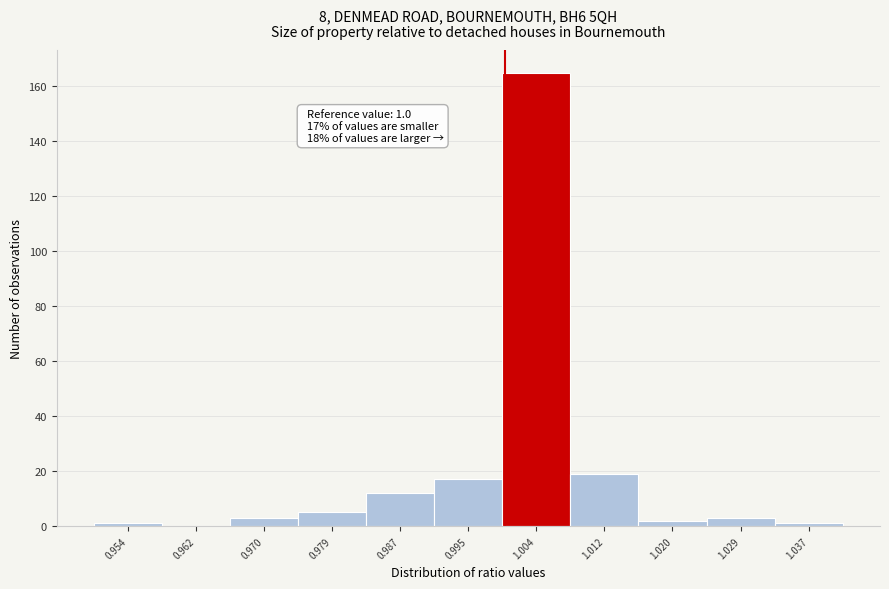

Which range on the x-axis has the tallest bar?

1.000 to 1.008